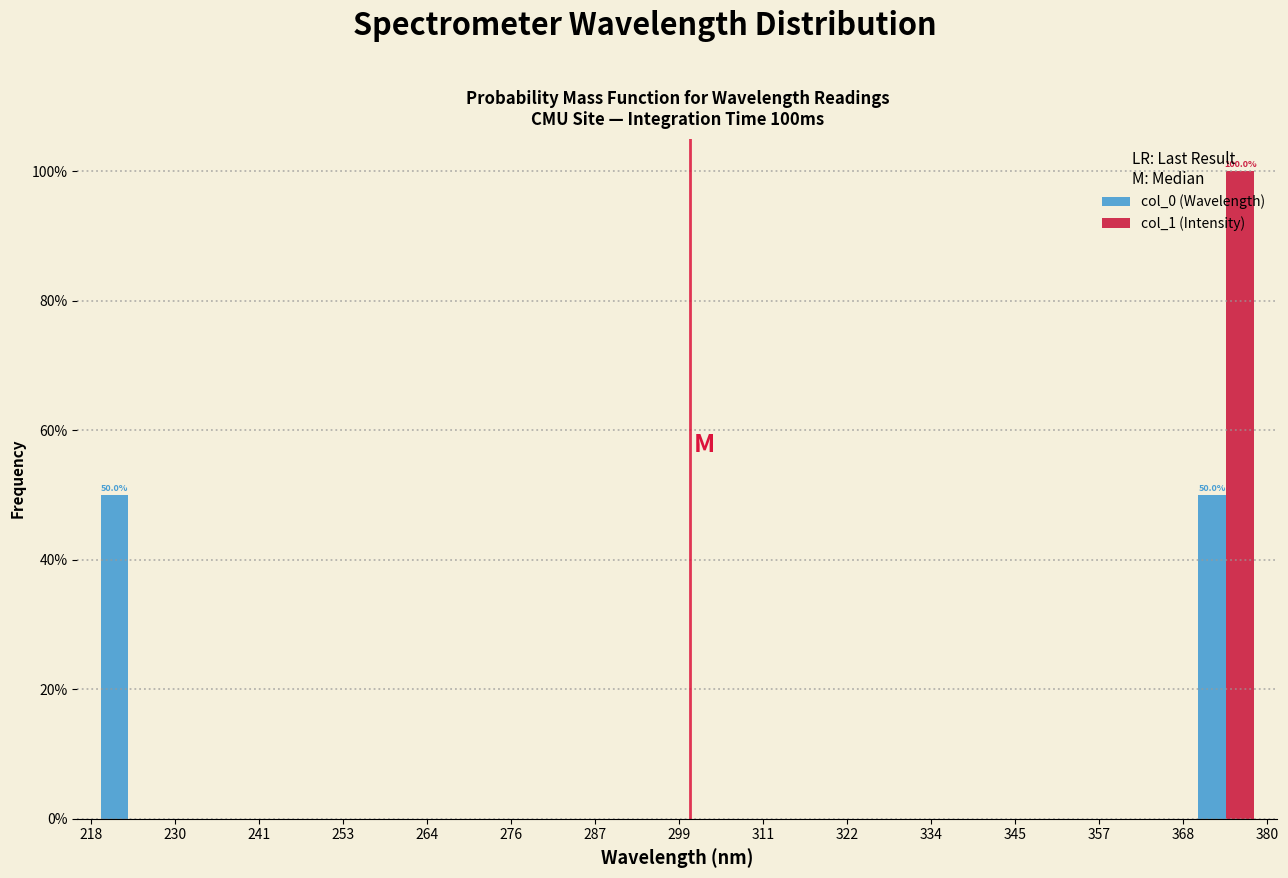

In the col_1 (Intensity) series, which range on the x-axis has the tallest bar?

370 to 380